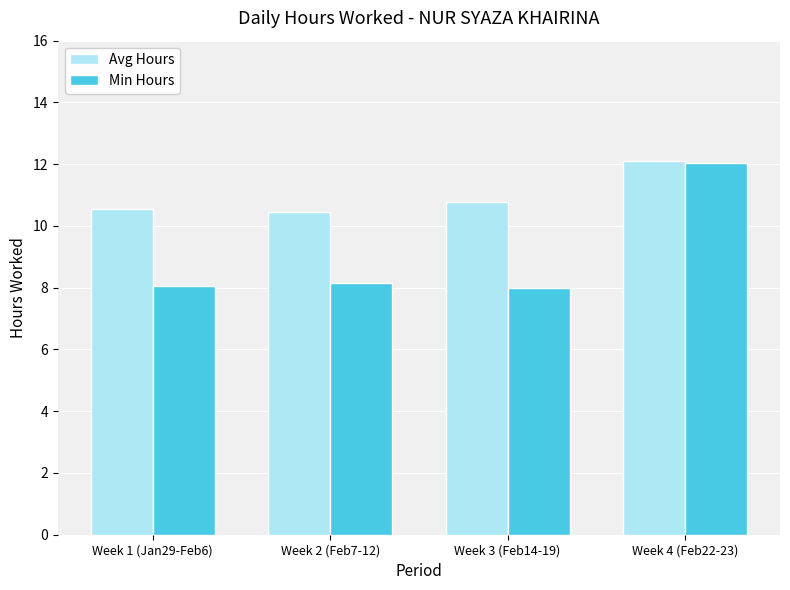

Between Week 1 (Jan29-Feb6) and Week 4 (Feb22-23), which series saw the biggest shift?

Min Hours